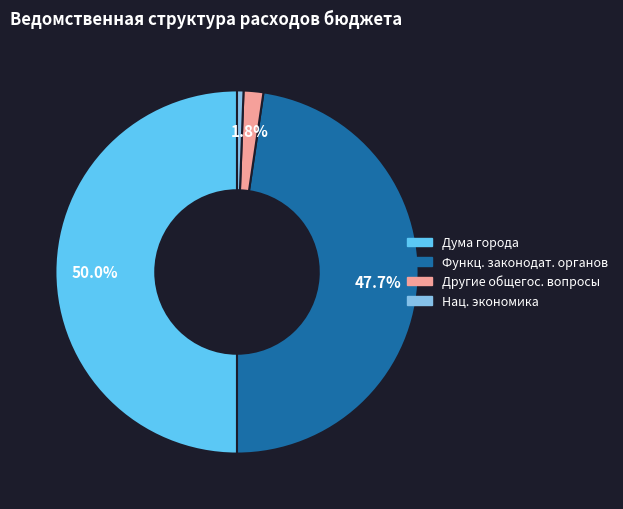

Approximately how many times larger is the value at Функц. законодат. органов compared to Дума города?

1.0